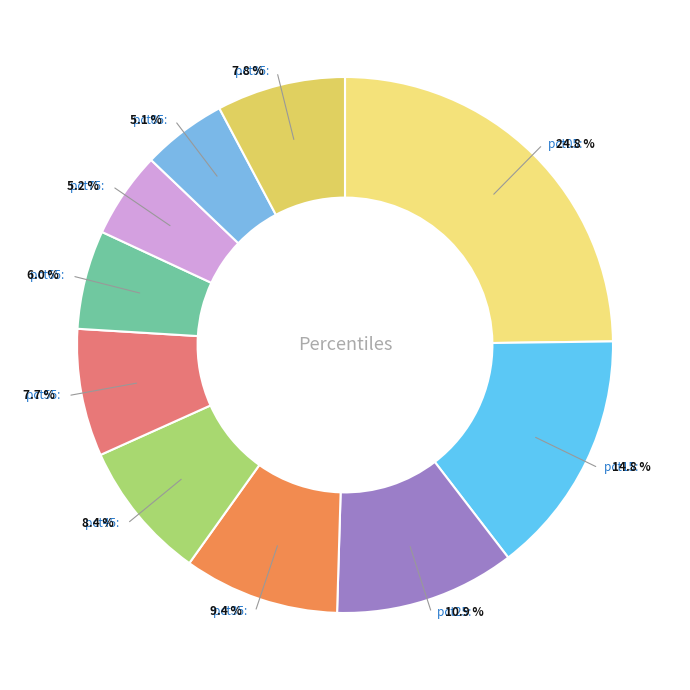

Count the number of slices in the pie.

10